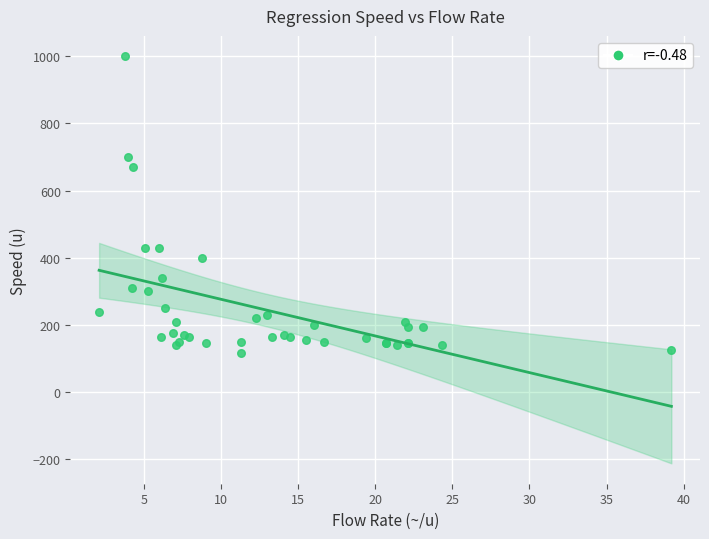

What Y value in the scatter plot is closest to 557?

670